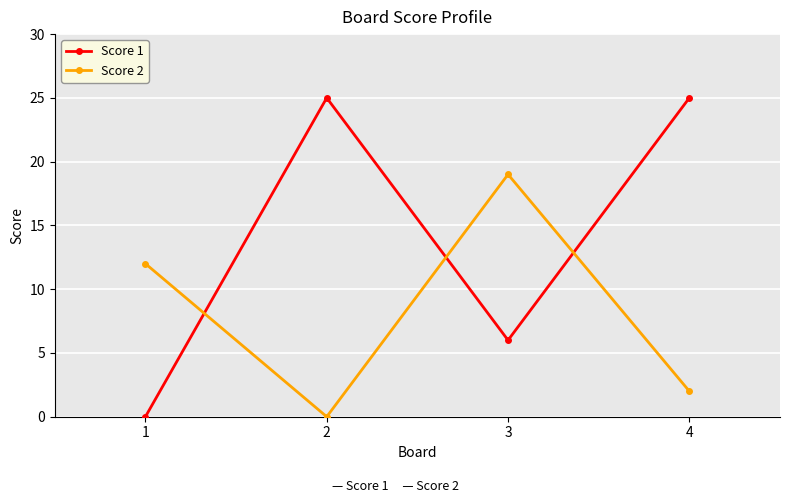

What is the value of the Score 2 point at the 3rd from the left?

19